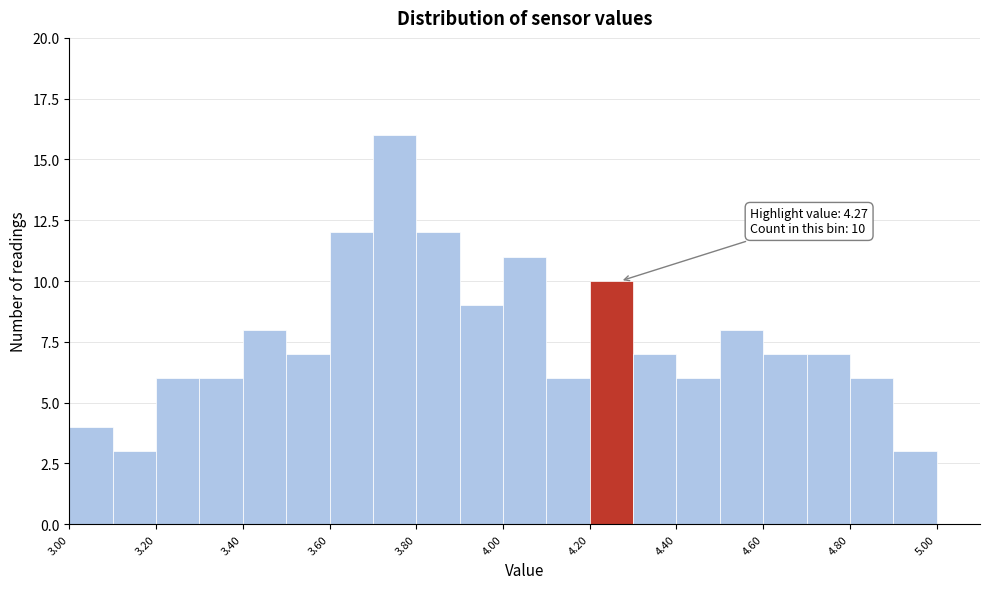

Which range on the x-axis has the tallest bar?

3.7 to 3.8